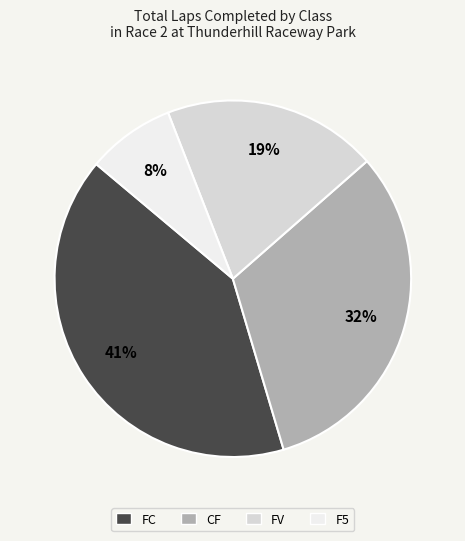

Is there any slice that represents more than half of the pie?

No